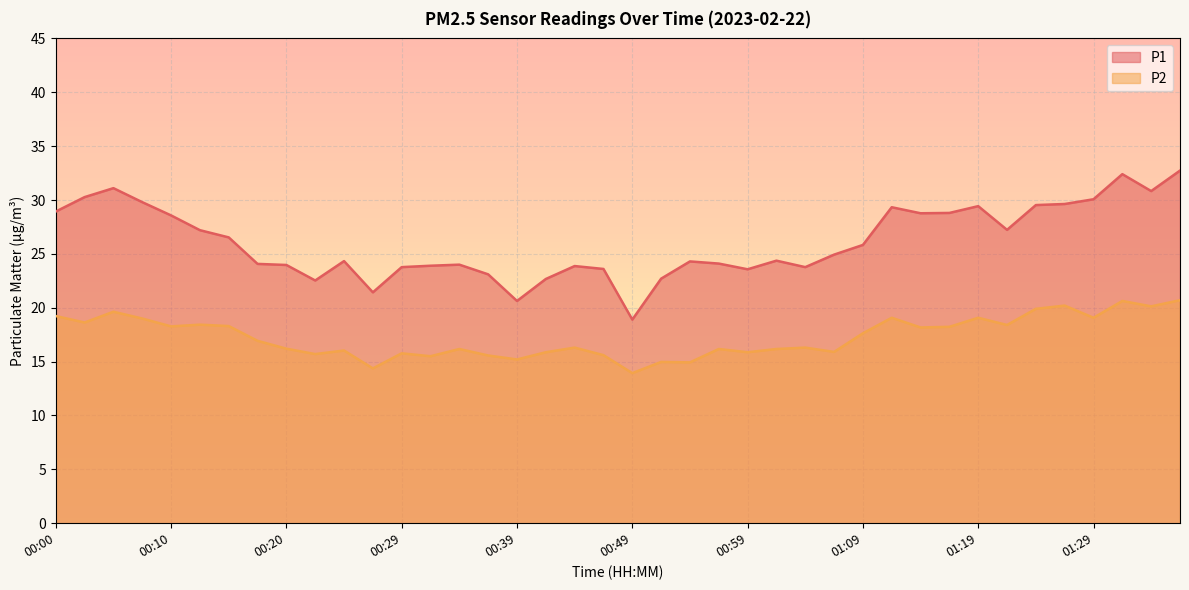

True or false: P1 has a value of 23.6 at 00:59.

True